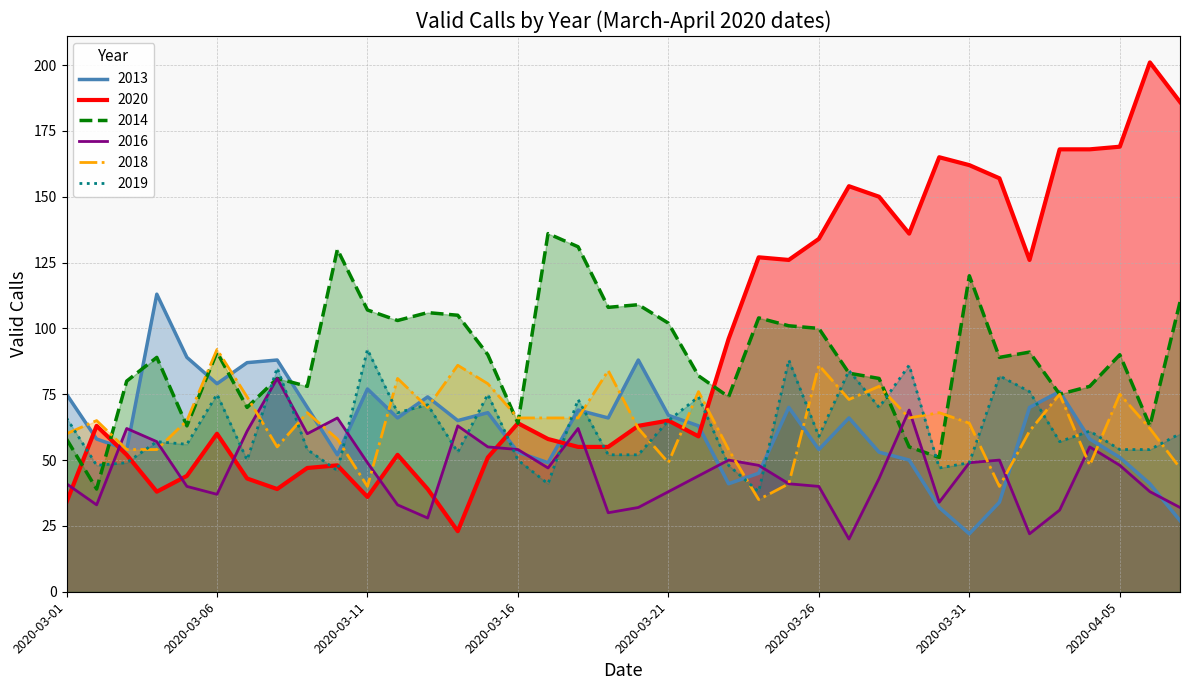

Is the value of 2018 at 2020-03-30 greater than the value of 2013 at 2020-03-24?

Yes